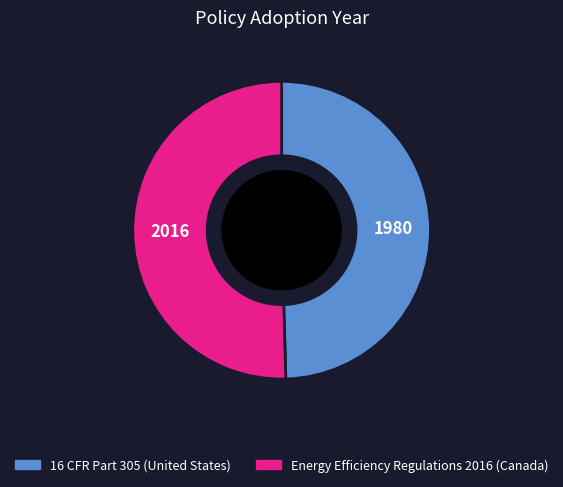

Which has a higher value, Energy Efficiency Regulations 2016 (Canada) or 16 CFR Part 305 (United States)?

Energy Efficiency Regulations 2016 (Canada)